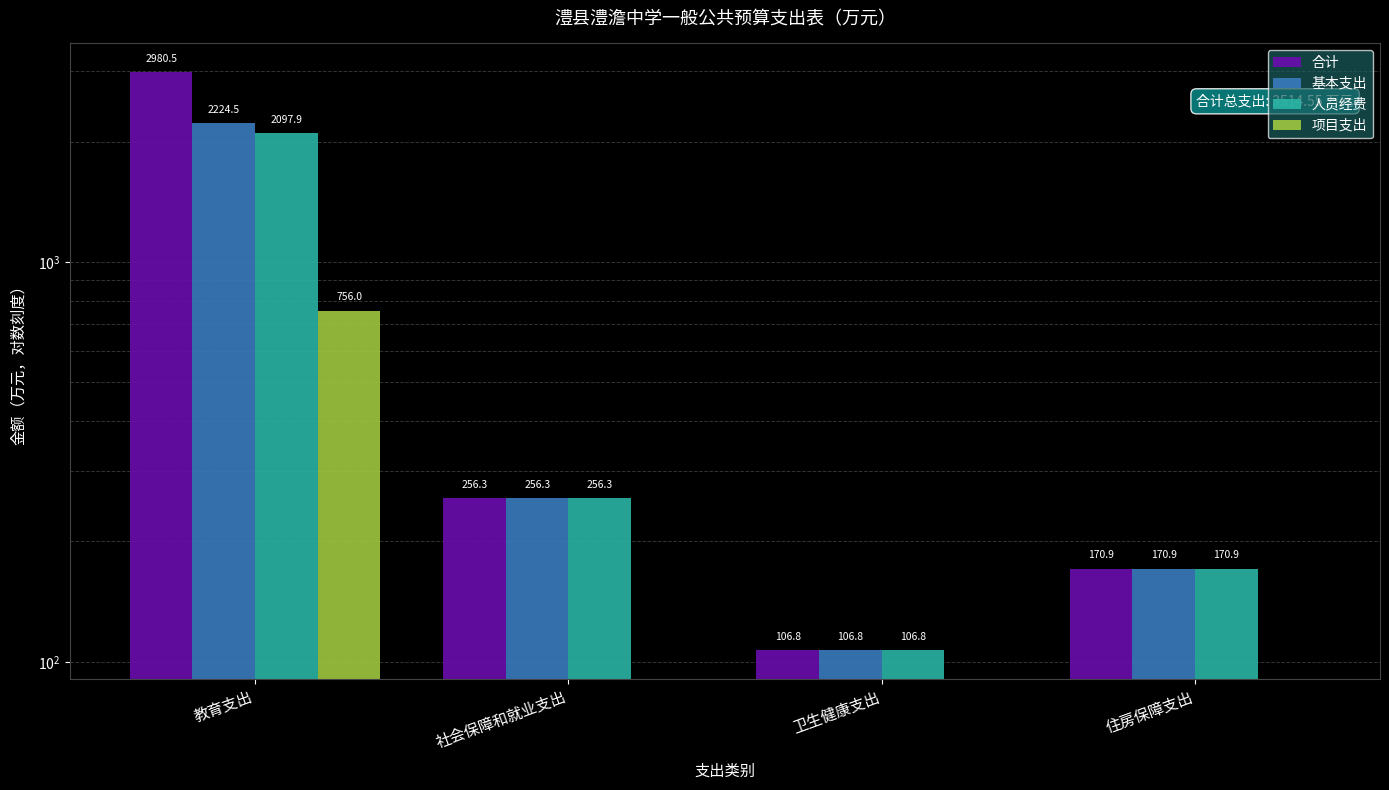

Read the 合计 value at 教育支出.

2980.5